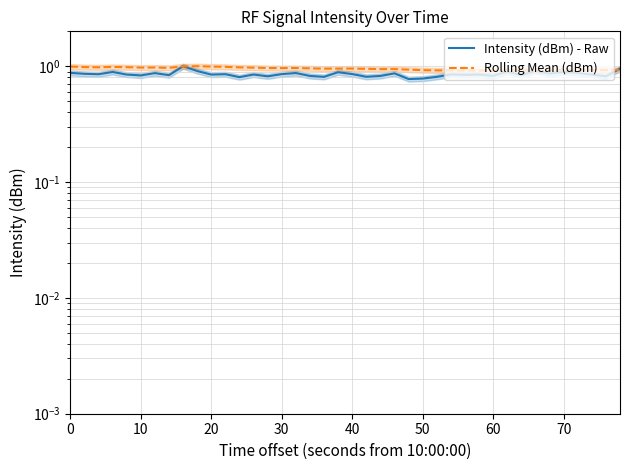

Does the chart have visible grid lines?

Yes